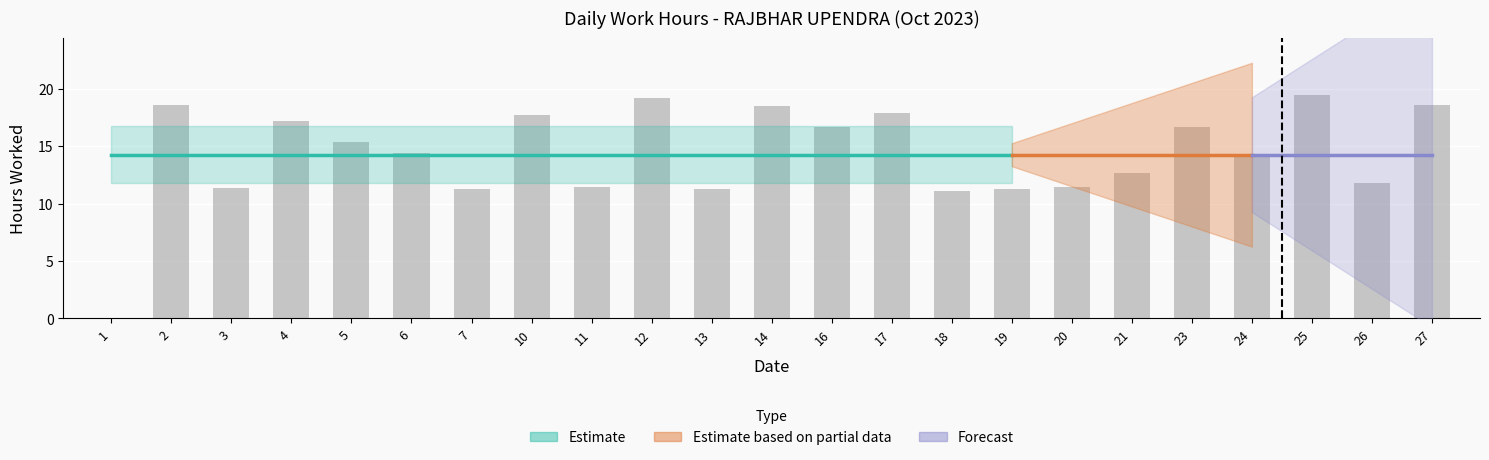

How many categories are shown in the chart?

23